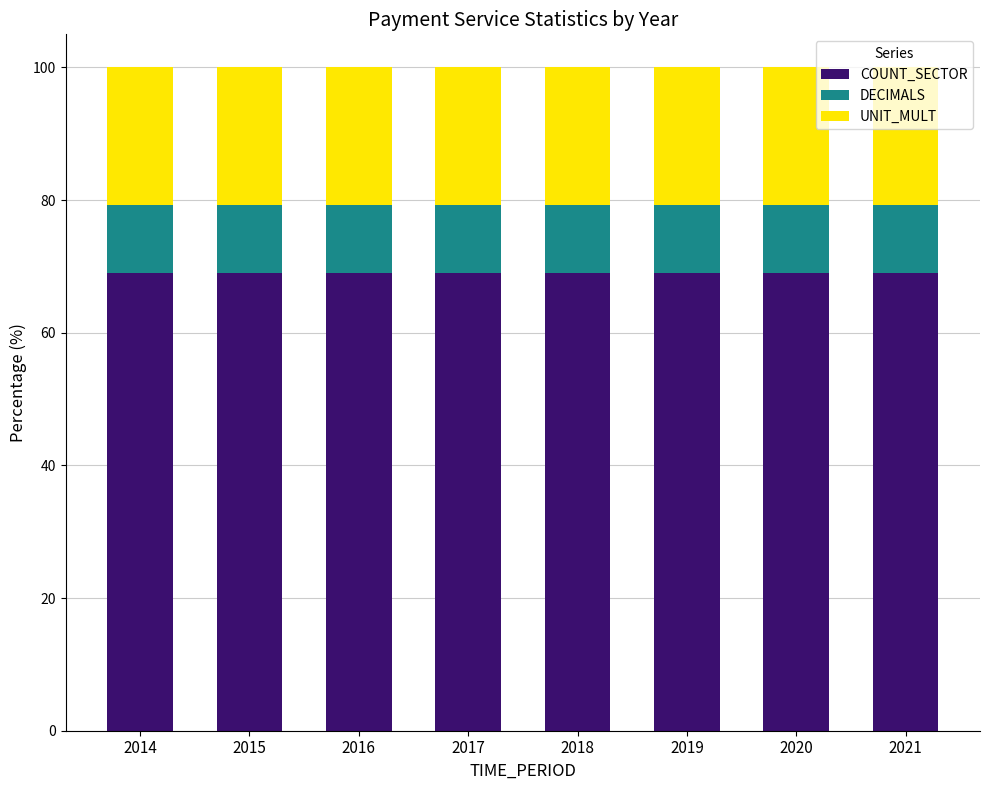

What is the average value of the COUNT_SECTOR series?

69.0